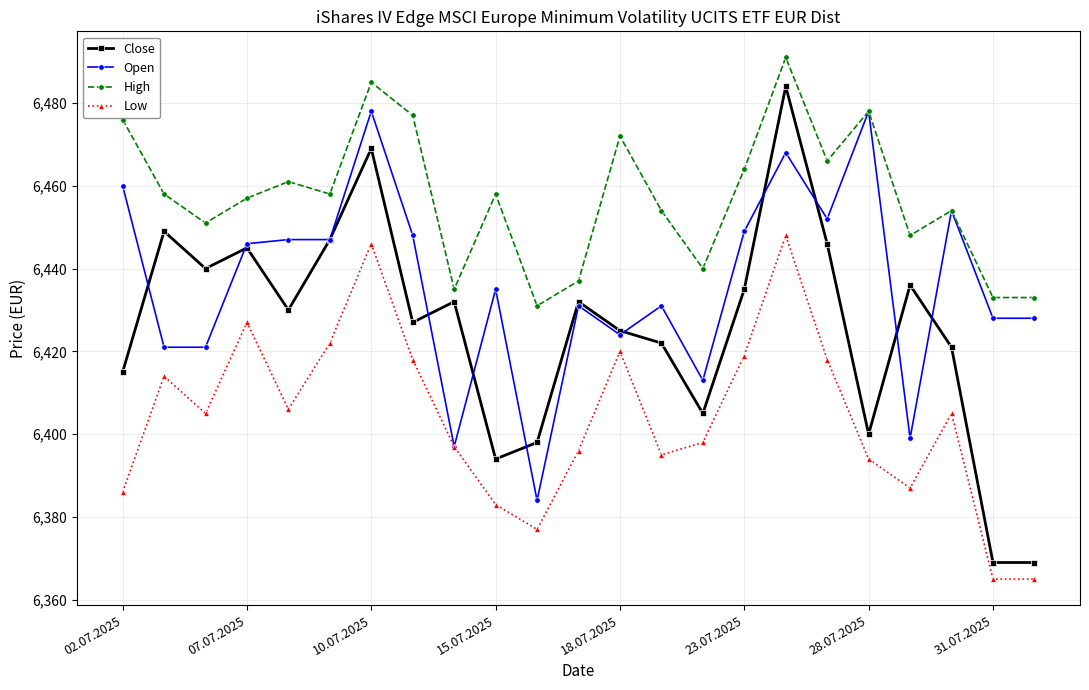

Which series has the widest spread of values?

Close